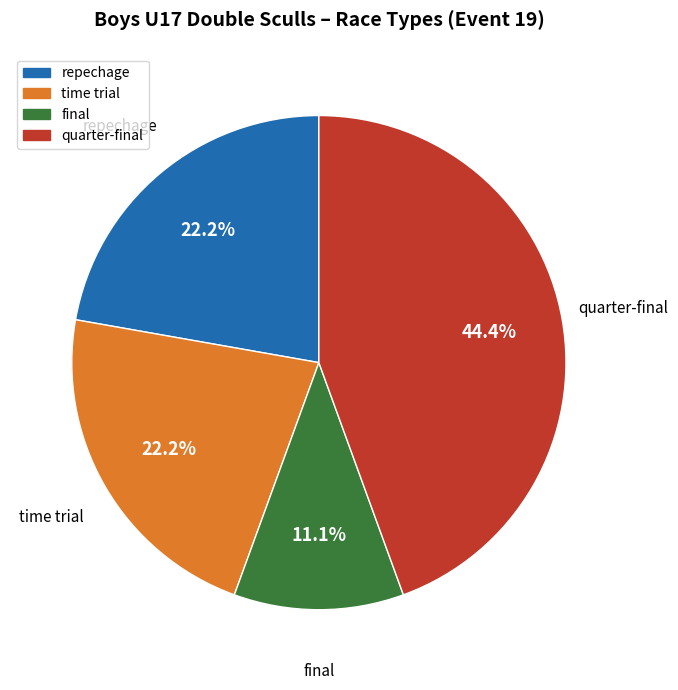

To the nearest percent, what is the difference between the time trial and quarter-final slice percentages?

22%